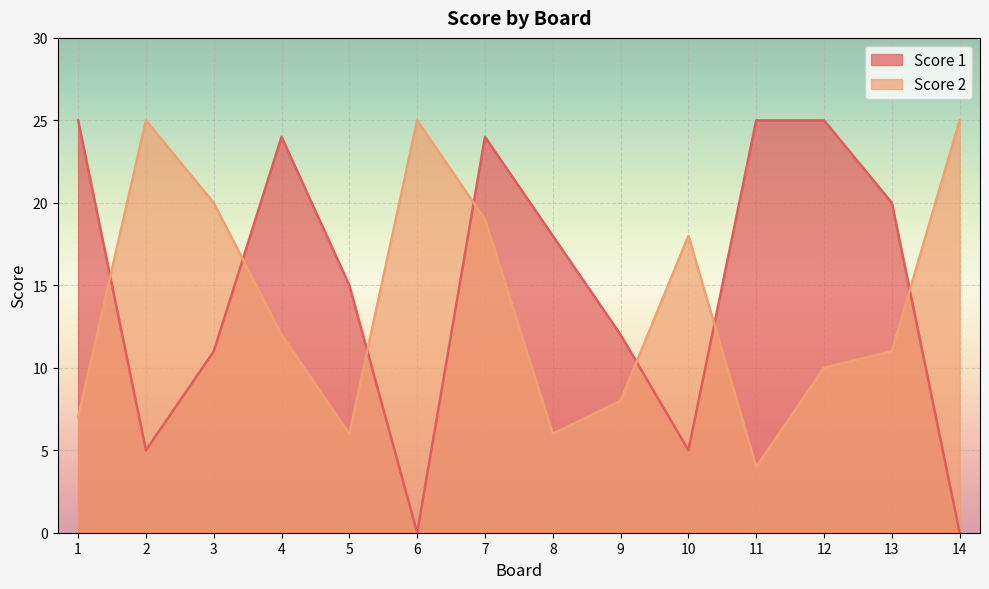

What are all the series names shown in the legend?

Score 1, Score 2